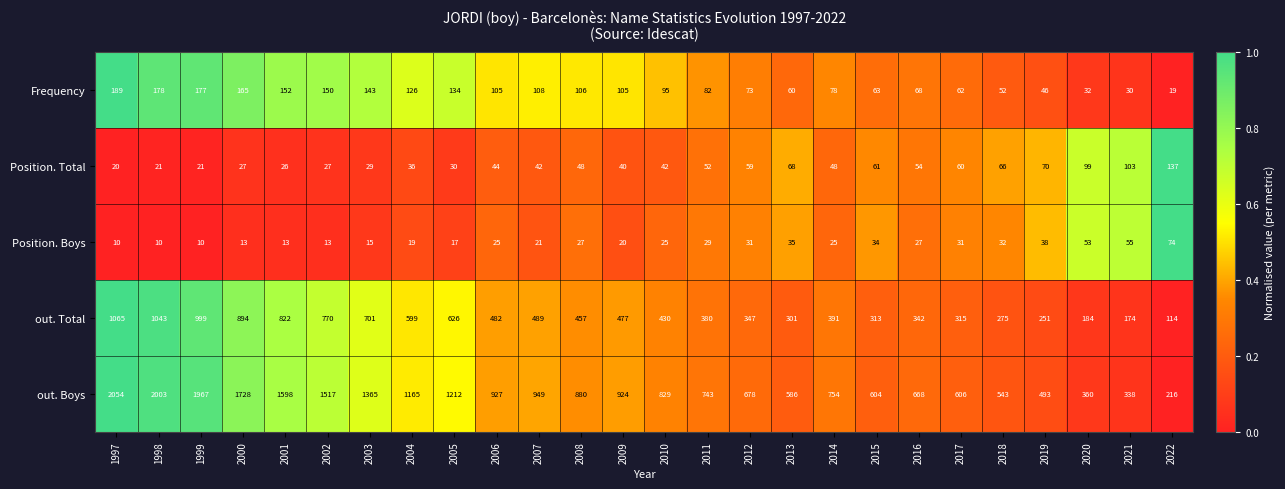

Which series has the largest total across all categories?

out. Boys